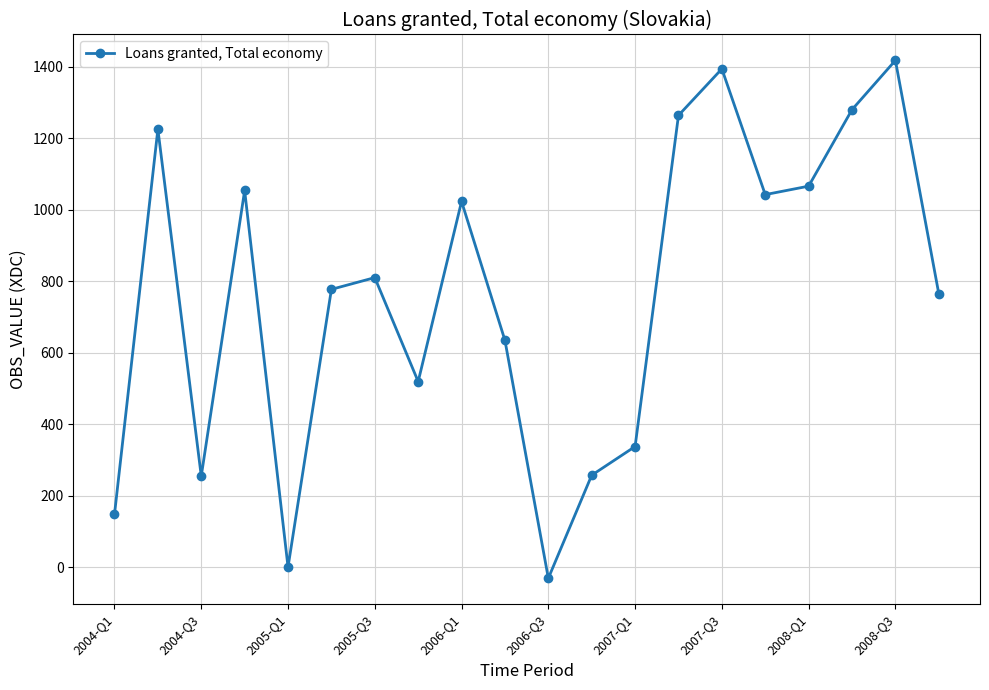

How many values exceed 810?

10